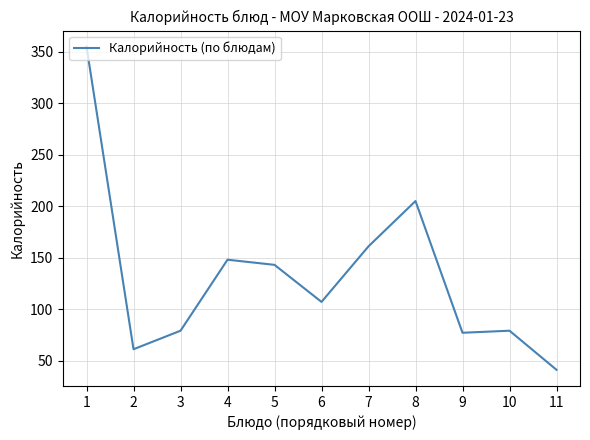

What is the difference between the values at 4 and 7?

13